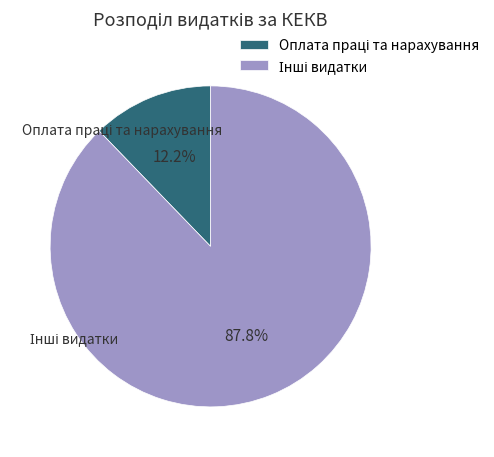

How many segments does this pie chart have?

2